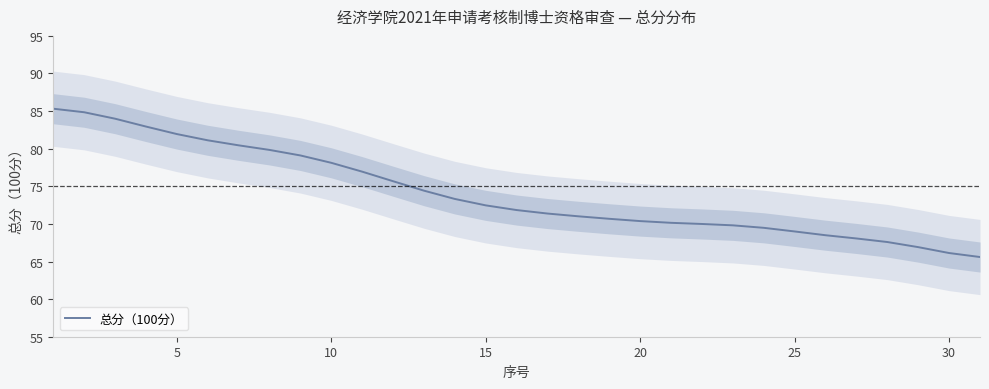

The 总分（100分） series shows 81.9 at 5. True or false?

True